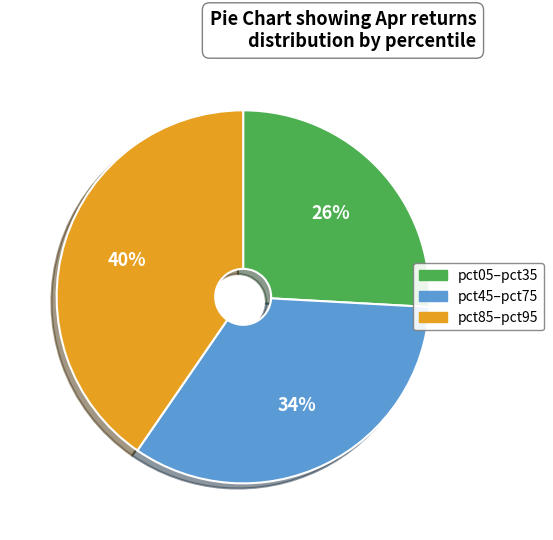

To the nearest percent, what is the average slice percentage?

33%